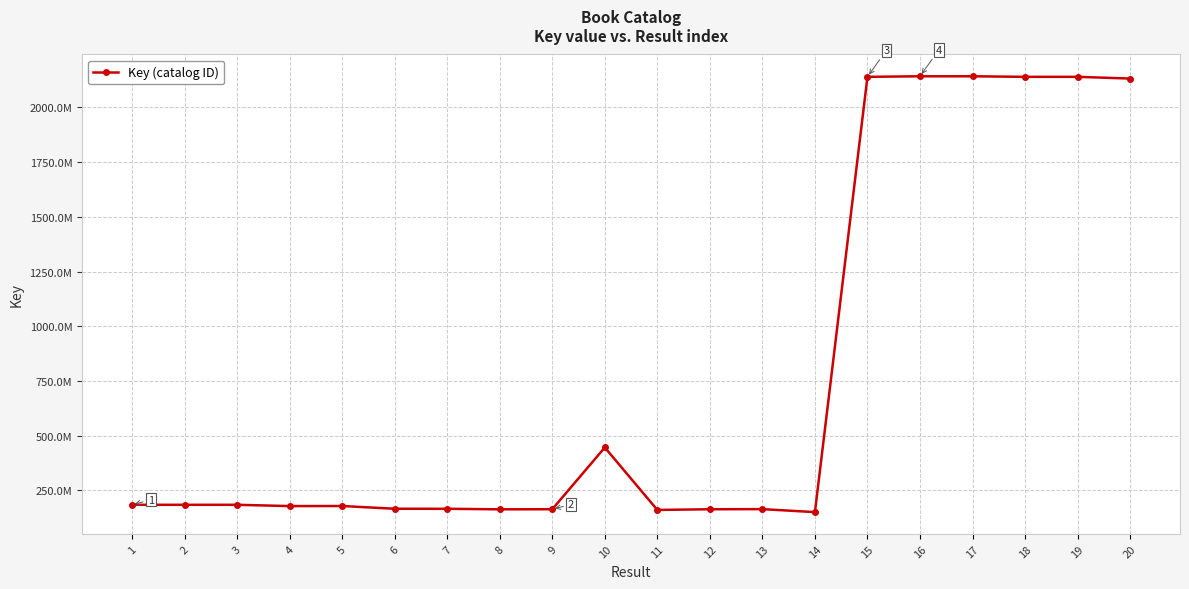

Read the value at 15, to the nearest 100.

2139745500